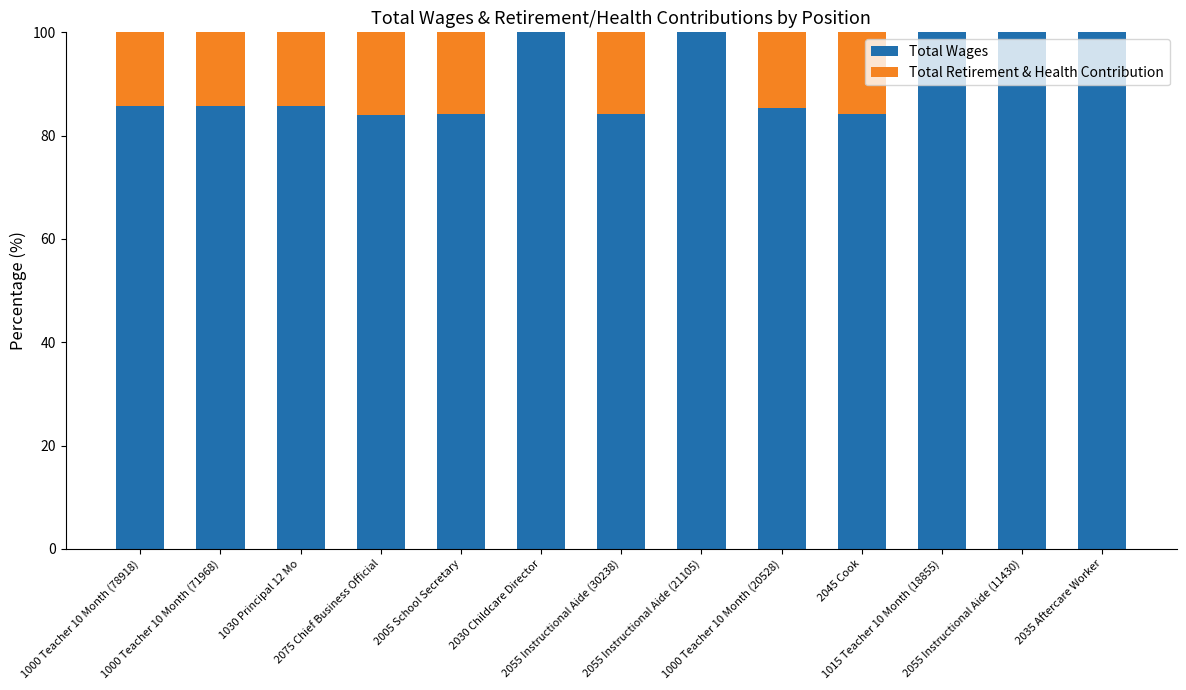

What is the maximum value for Total Wages?

100.0